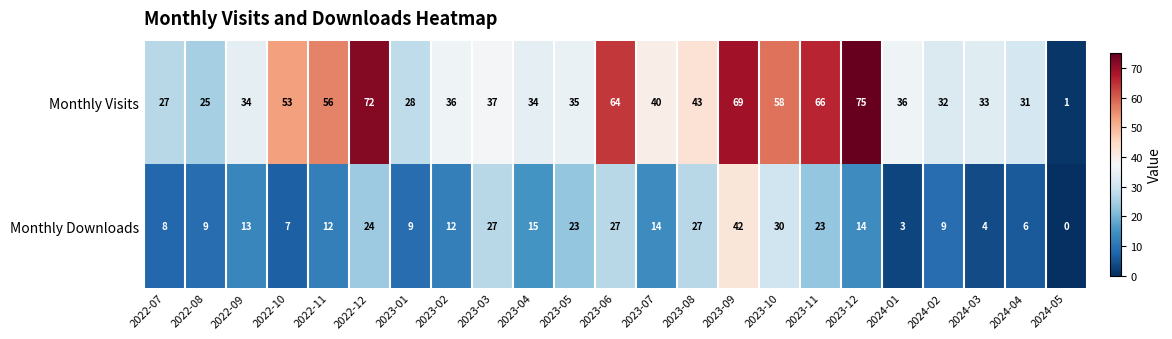

Which series has the largest range (max minus min)?

Monthly Visits